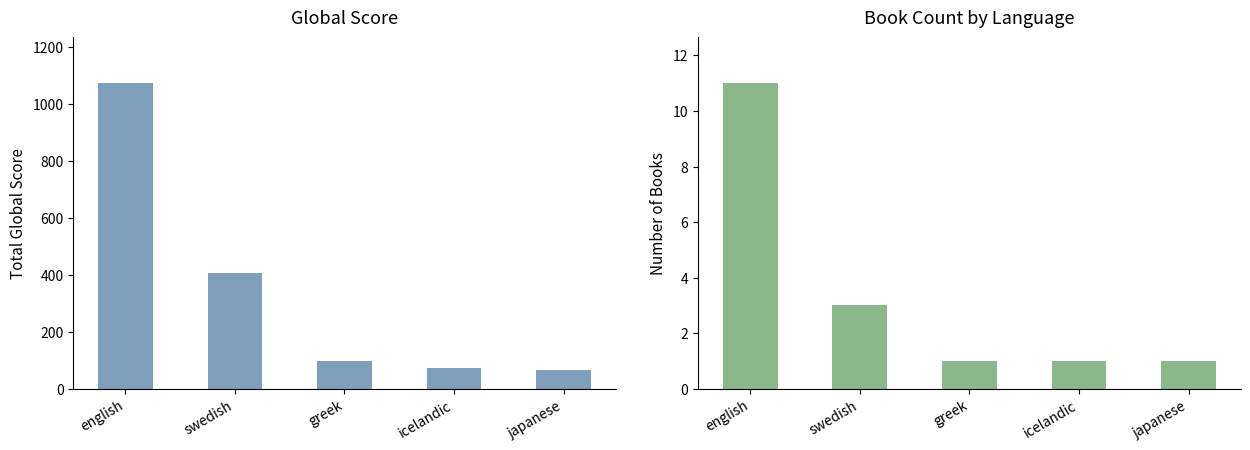

Between swedish and greek, which series saw the biggest shift?

Global Score